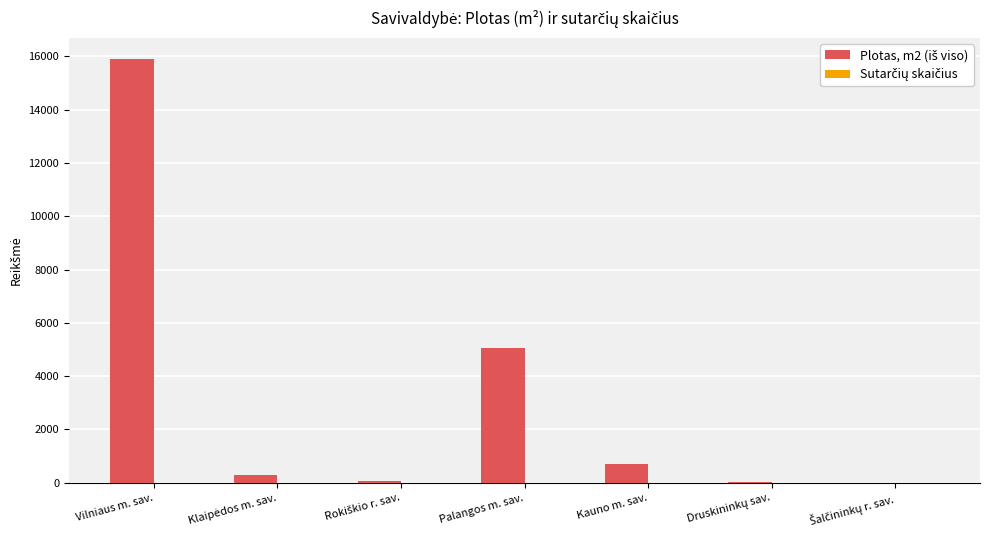

Which category has the highest value across all series?

Vilniaus m. sav.